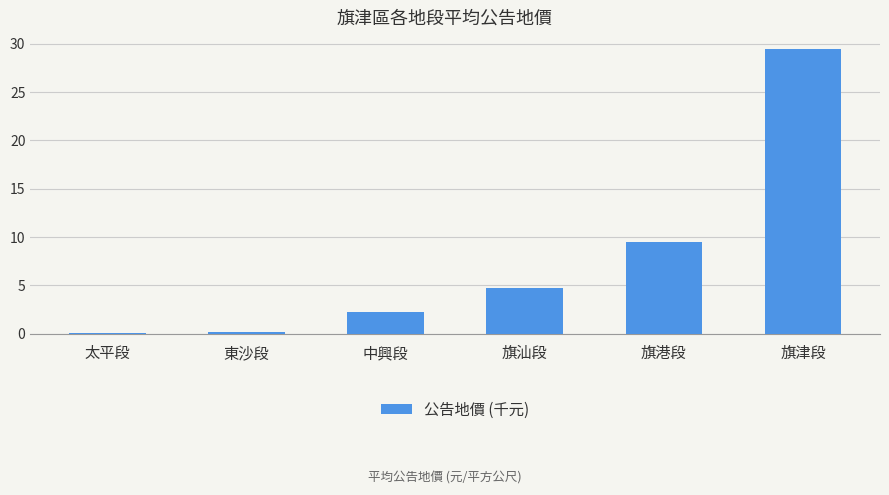

How many bars are there in total?

6